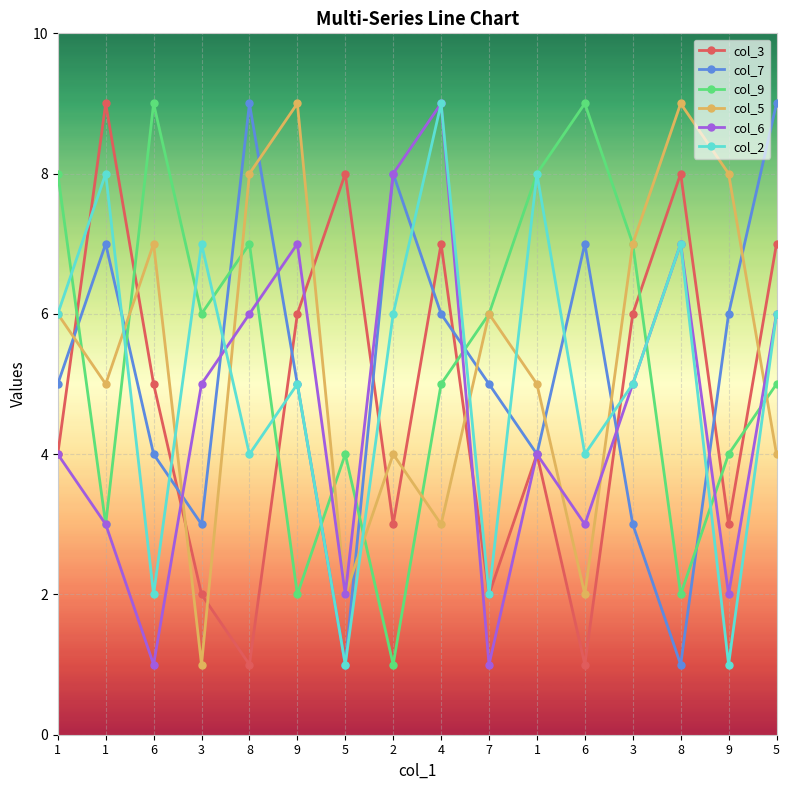

Count the number of categories in the chart.

16